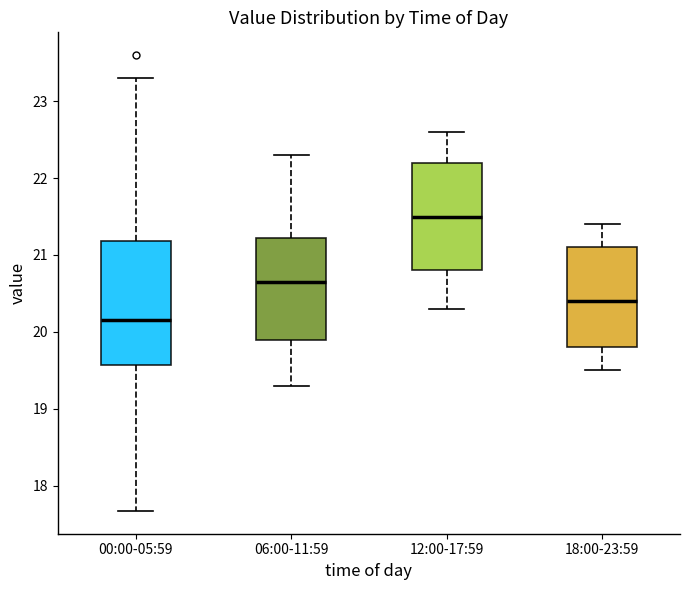

Which box's median line is the lowest?

00:00-05:59